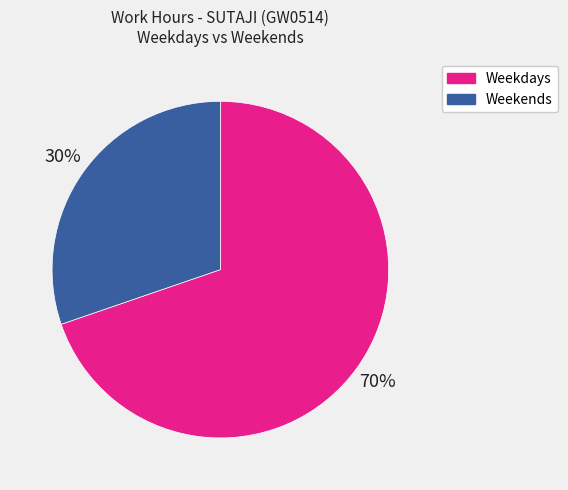

Count the number of slices in the pie.

2